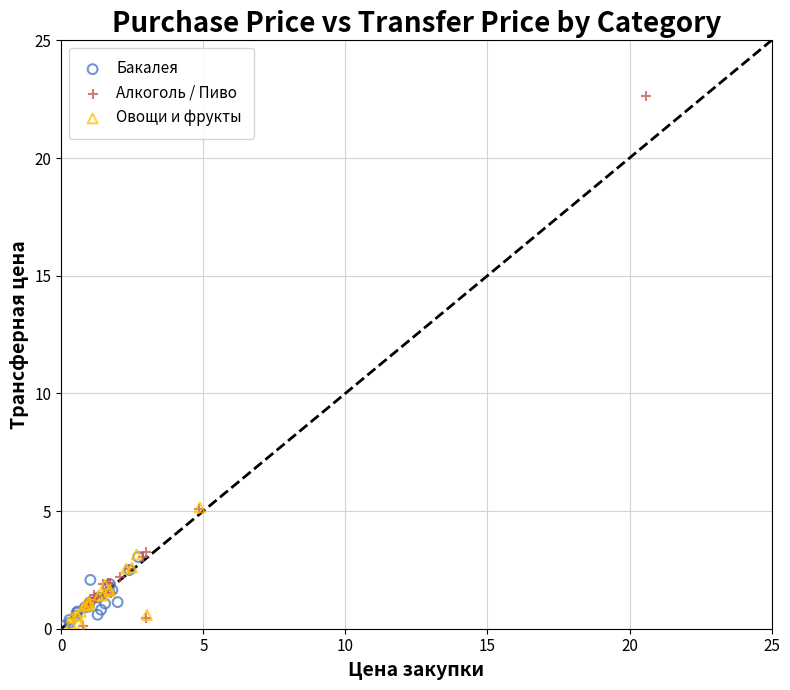

What are all the series names shown in the legend?

Бакалея, Алкоголь / Пиво, Овощи и фрукты